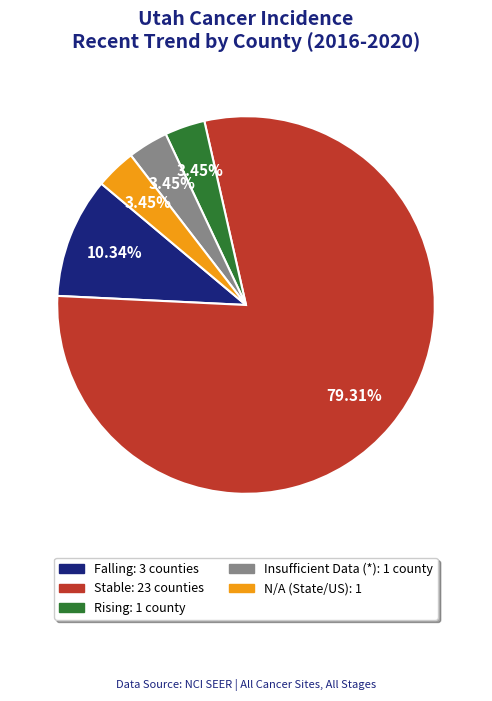

Is there a majority slice in this chart?

Yes